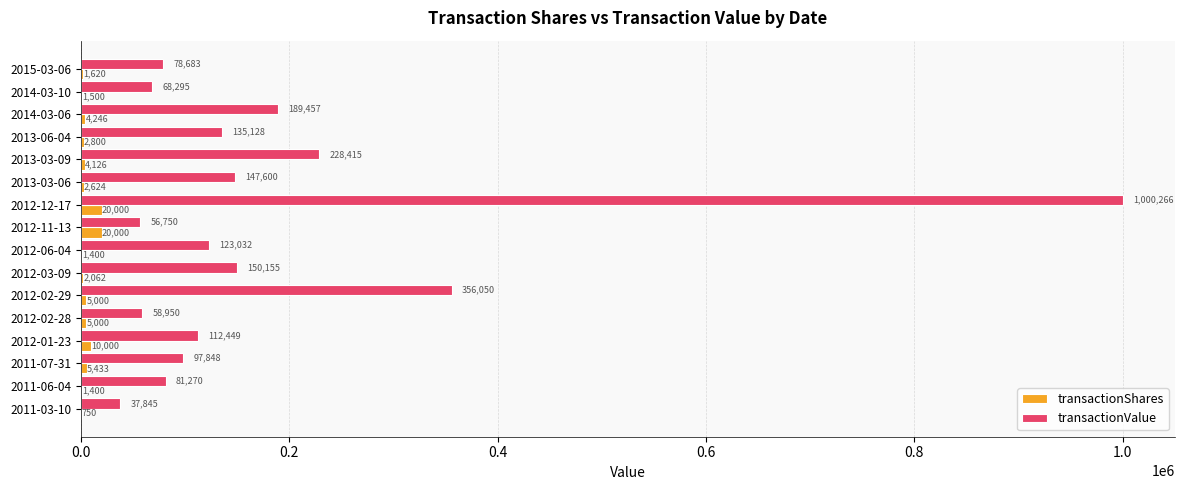

The transactionValue series shows 160647 at 2011-07-31. True or false?

False